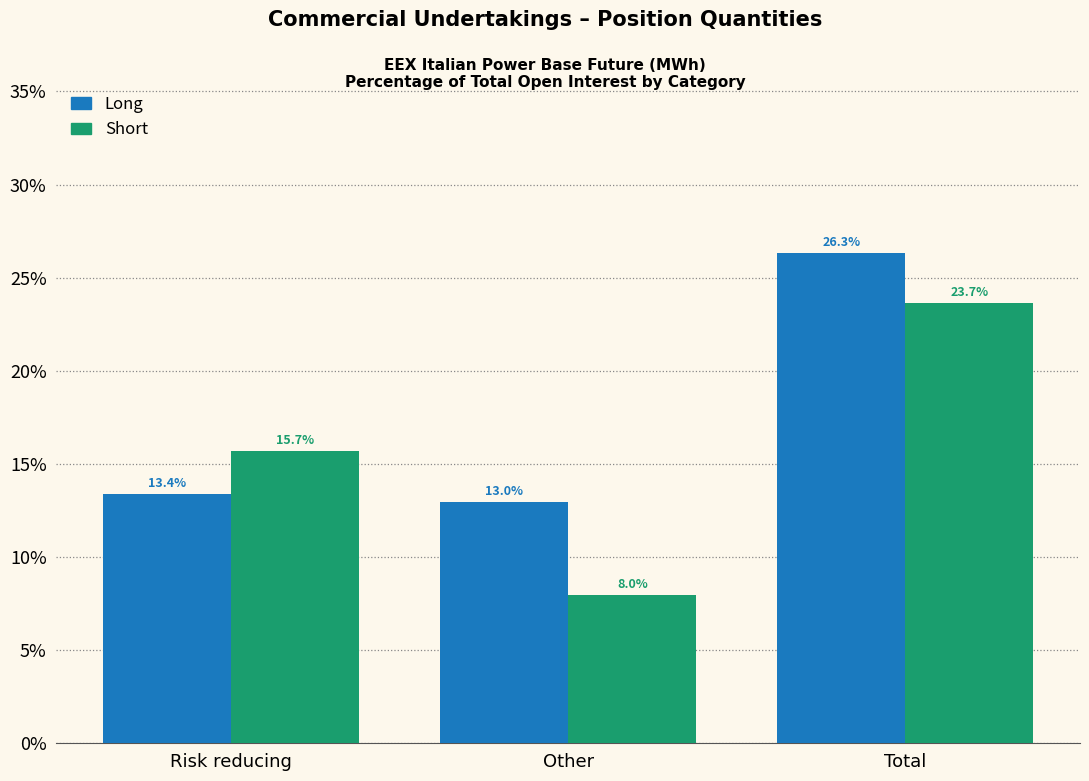

Reading left to right, transcribe all the data shown in this chart.

Long: 13.4	13.0	26.3
Short: 15.7	8.0	23.7